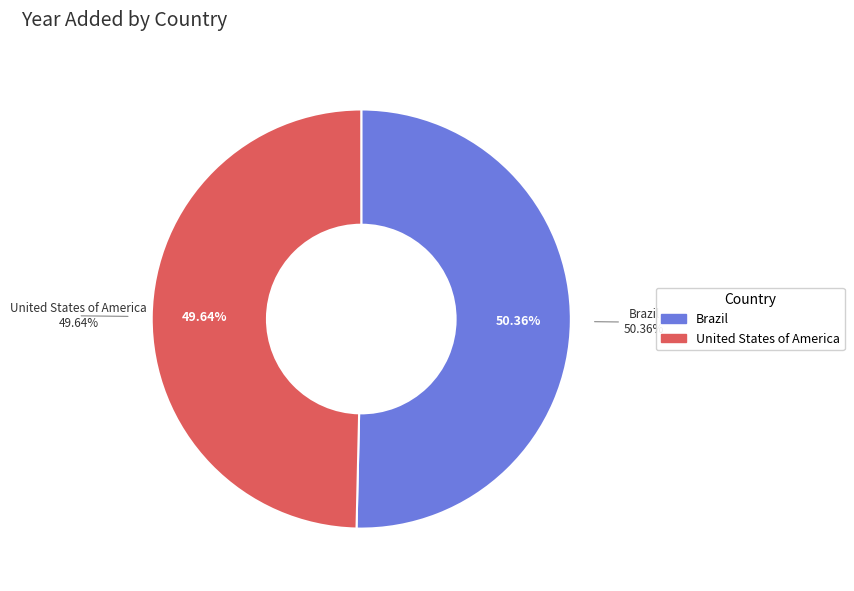

Rank the categories by value from lowest to highest.

United States of America, Brazil